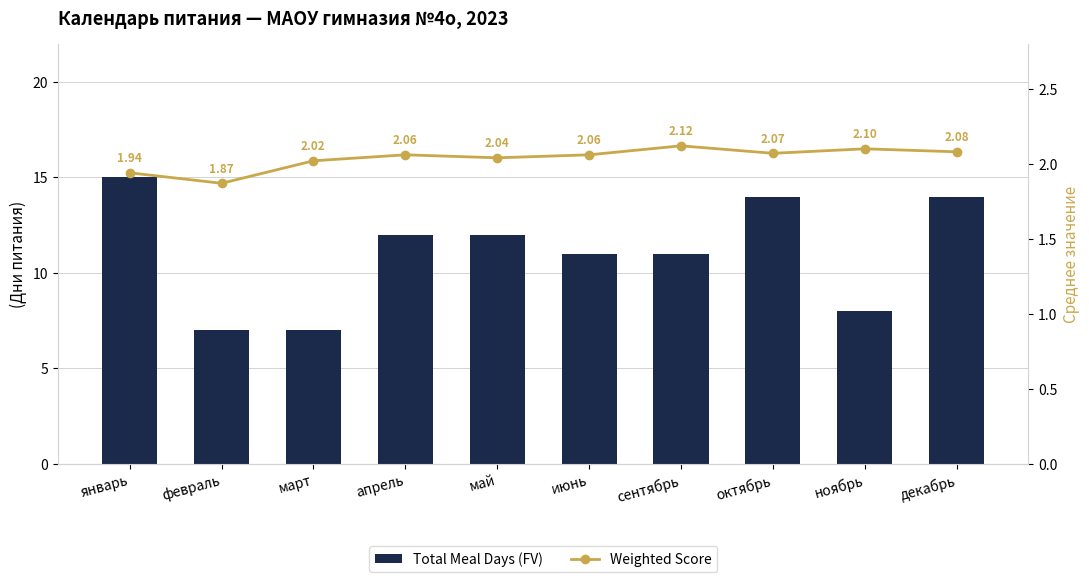

At which label does Weighted Score reach its peak?

сентябрь